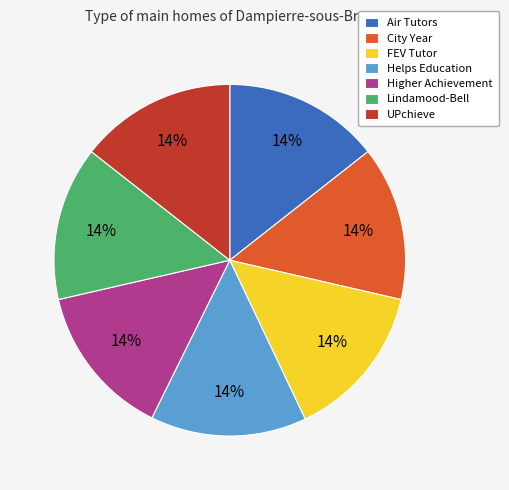

Is there any slice that represents more than half of the pie?

No